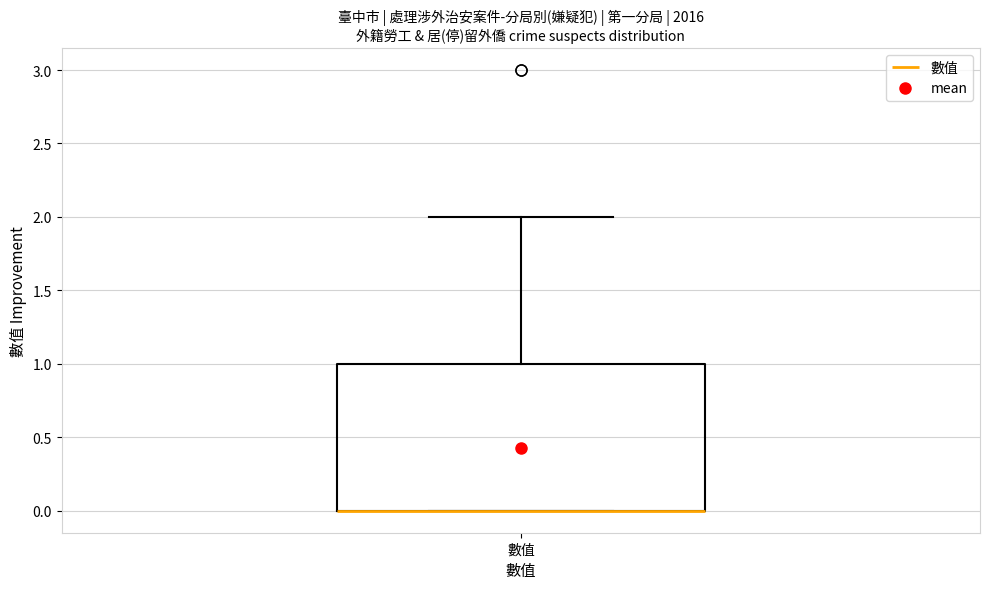

Read this box plot against the y-axis: the position of the median line, the range covered by the box, and the ends of both whiskers. The values are not printed on the chart, so give them approximately, as read against the axis.

median 0 (drawn on the box's lower edge), box 0 to 1, whiskers 0 to 2